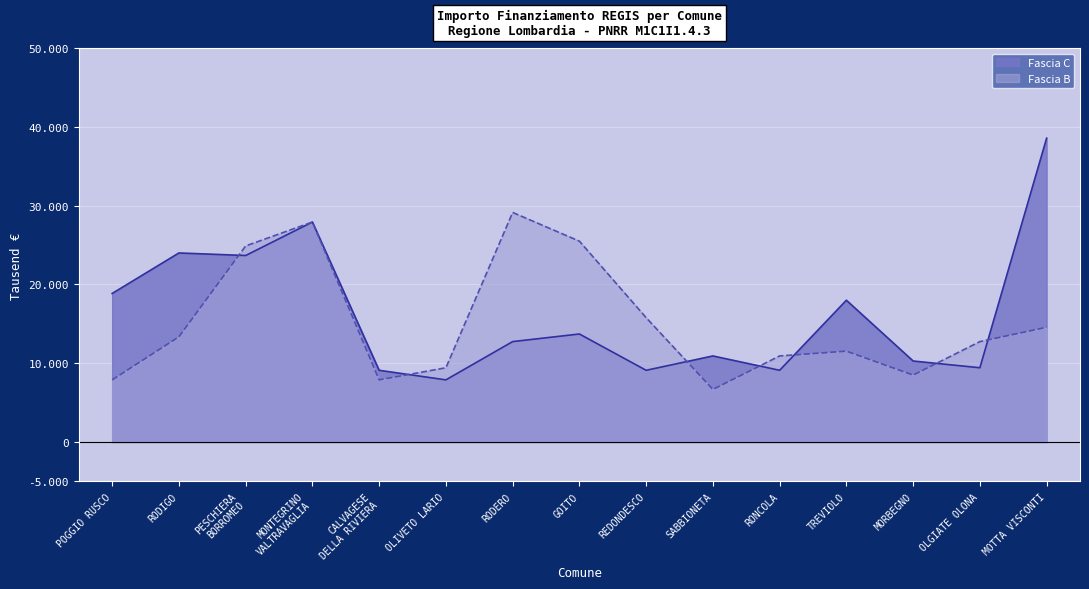

Between CALVAGESE
DELLA RIVIERA and TREVIOLO, which series saw the biggest shift?

Fascia C